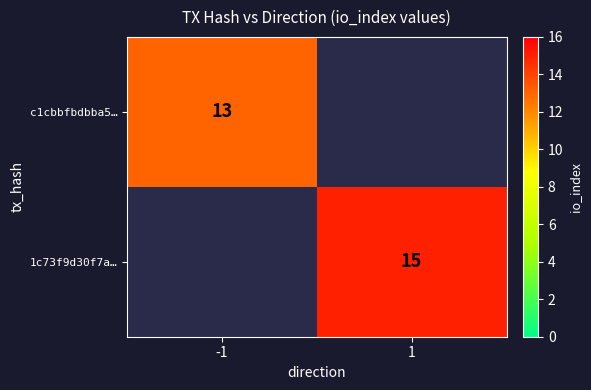

True or false: 1c73f9d30f7a… has a value of 15 at 1.

True